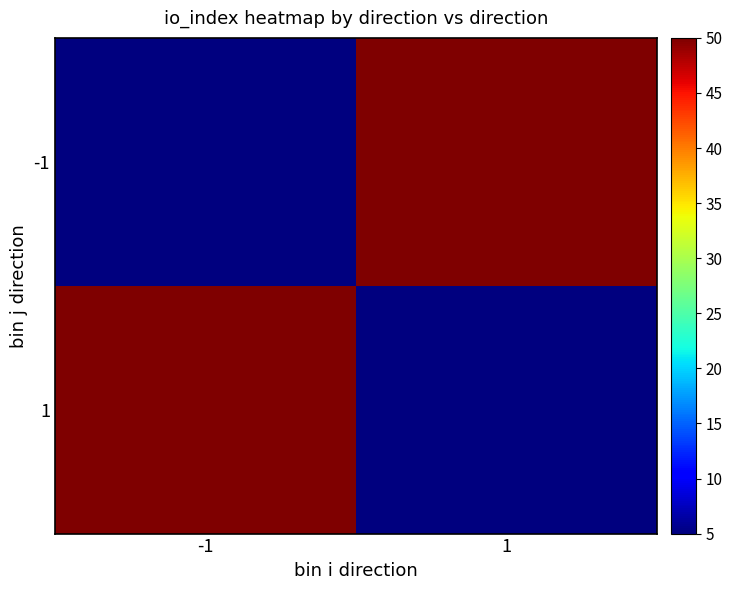

Reading right to left, extract all data points from this chart.

-1: 1=50	-1=5
1: 1=5	-1=50